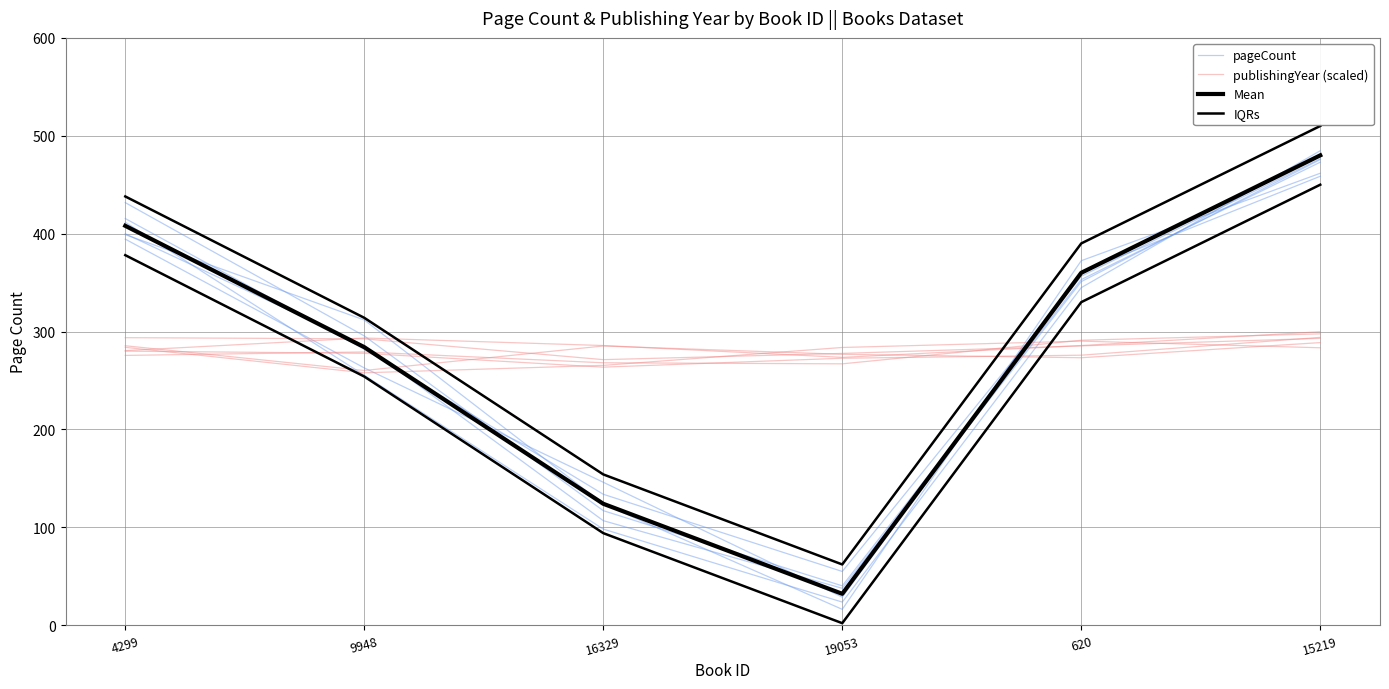

True or false: publishingYear (scaled) has a value of 84.7 at 4299.

False